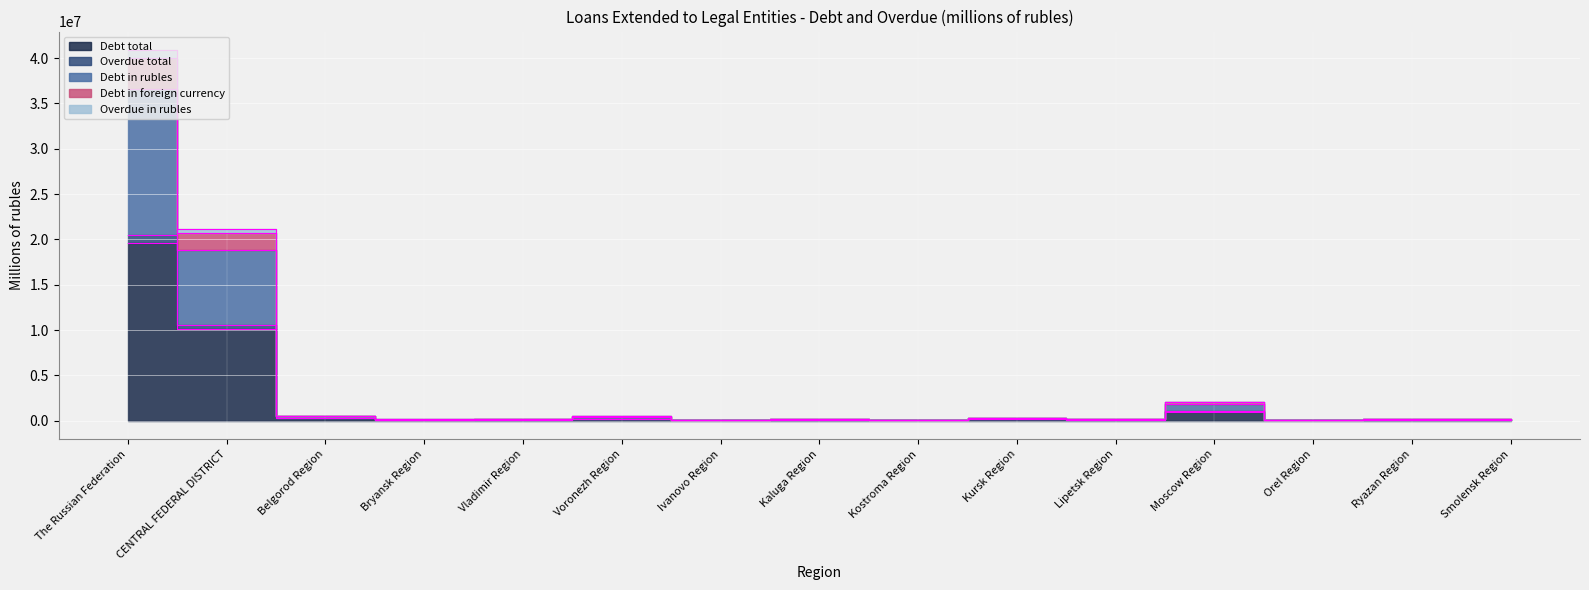

Reading left to right, what are all the values shown in this chart?

Debt total: The Russian Federation=19567534	CENTRAL FEDERAL DISTRICT=10155646	Belgorod Region=257635	Bryansk Region=64604	Vladimir Region=73060	Voronezh Region=228988	Ivanovo Region=42708	Kaluga Region=94933	Kostroma Region=35660	Kursk Region=146761	Lipetsk Region=102677	Moscow Region=982911	Orel Region=59457	Ryazan Region=77547	Smolensk Region=76493
Overdue total: The Russian Federation=36635178	CENTRAL FEDERAL DISTRICT=18862714	Belgorod Region=503716	Bryansk Region=118377	Vladimir Region=144323	Voronezh Region=447291	Ivanovo Region=88575	Kaluga Region=184171	Kostroma Region=72220	Kursk Region=301376	Lipetsk Region=214438	Moscow Region=1822190	Orel Region=119008	Ryazan Region=156022	Smolensk Region=146951
Debt in rubles: The Russian Federation=20480534	CENTRAL FEDERAL DISTRICT=10578186	Belgorod Region=265636	Bryansk Region=67827	Vladimir Region=76543	Voronezh Region=235690	Ivanovo Region=47221	Kaluga Region=98726	Kostroma Region=38804	Kursk Region=157383	Lipetsk Region=115789	Moscow Region=1027823	Orel Region=62219	Ryazan Region=82674	Smolensk Region=80242
Debt in foreign currency: The Russian Federation=40048068	CENTRAL FEDERAL DISTRICT=20733832	Belgorod Region=523271	Bryansk Region=132431	Vladimir Region=149603	Voronezh Region=464678	Ivanovo Region=89929	Kaluga Region=193659	Kostroma Region=74464	Kursk Region=304144	Lipetsk Region=218466	Moscow Region=2010734	Orel Region=121676	Ryazan Region=160221	Smolensk Region=156735
Overdue in rubles: The Russian Federation=40882805	CENTRAL FEDERAL DISTRICT=21119098	Belgorod Region=530730	Bryansk Region=135654	Vladimir Region=153035	Voronezh Region=471263	Ivanovo Region=94429	Kaluga Region=197451	Kostroma Region=77608	Kursk Region=314680	Lipetsk Region=231578	Moscow Region=2050190	Orel Region=124438	Ryazan Region=165213	Smolensk Region=160484